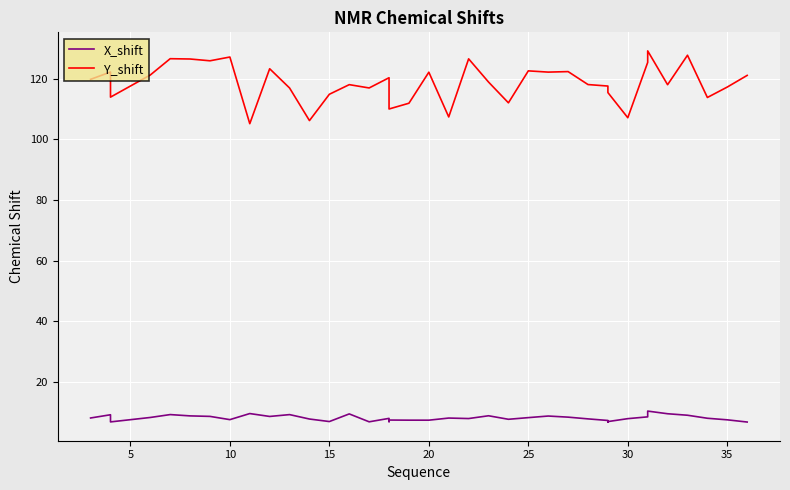

True or false: Y_shift and X_shift cross at least once.

False